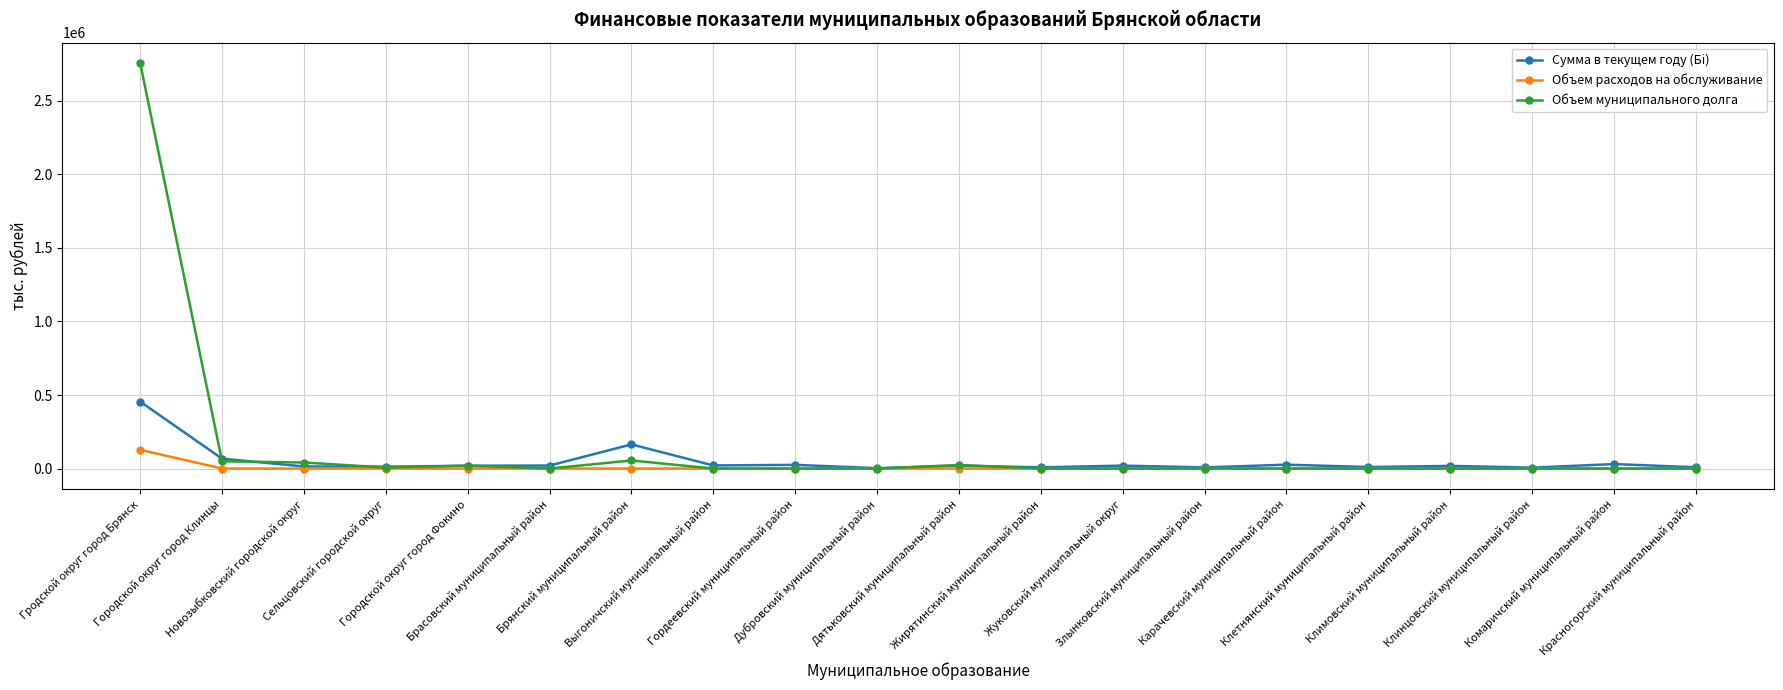

Which series has the widest spread of values?

Объем муниципального долга